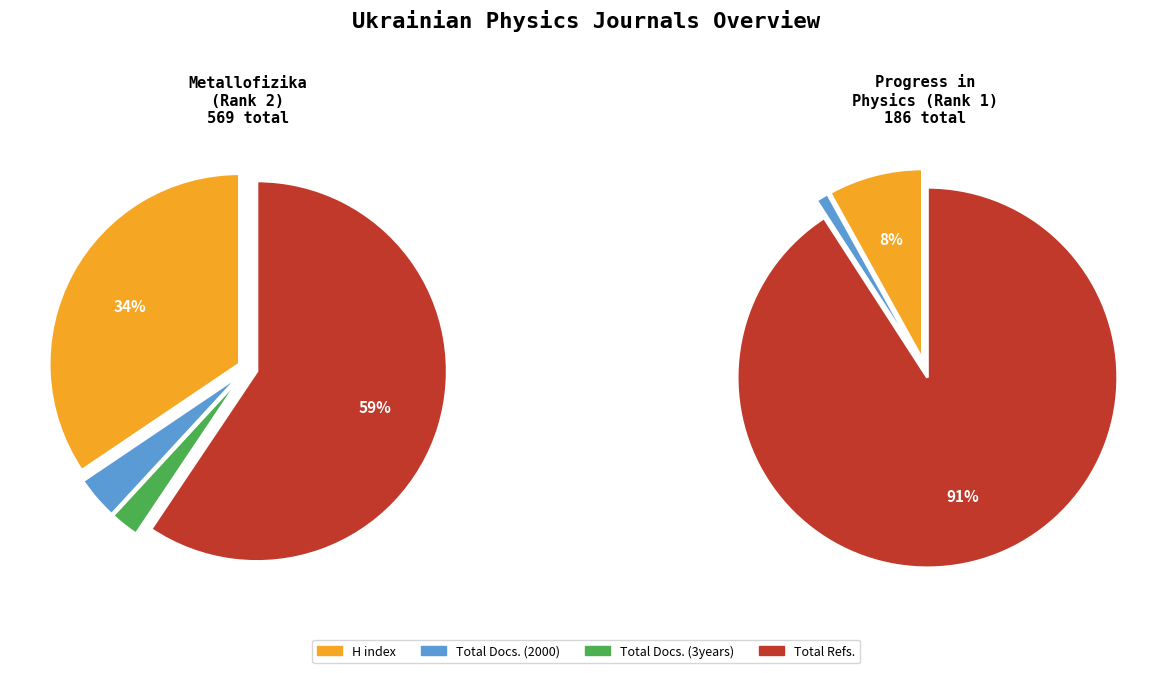

How much of the chart is everything except Progress in Physics of Metals?

92.9%